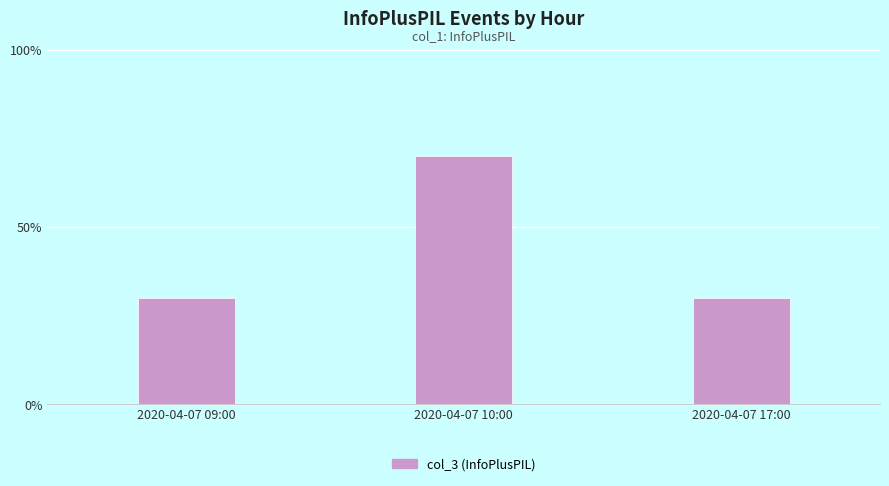

What is the ratio of the value at 2020-04-07 17:00 to the value at 2020-04-07 10:00?

0.4